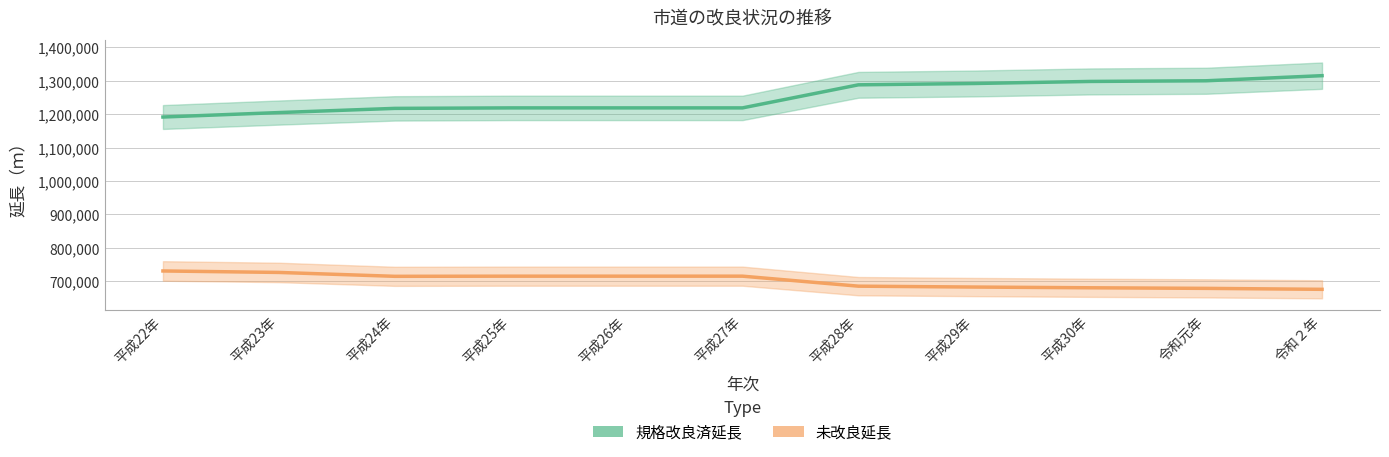

Reading right to left, transcribe all the data shown in this chart.

規格改良済延長: 1315035	1299765	1297764	1291624	1287635	1218598	1218598	1218598	1217136	1204600	1191284
未改良延長: 675624	678486	680249	682444	685076	715011	715011	715010	714546	726179	730584